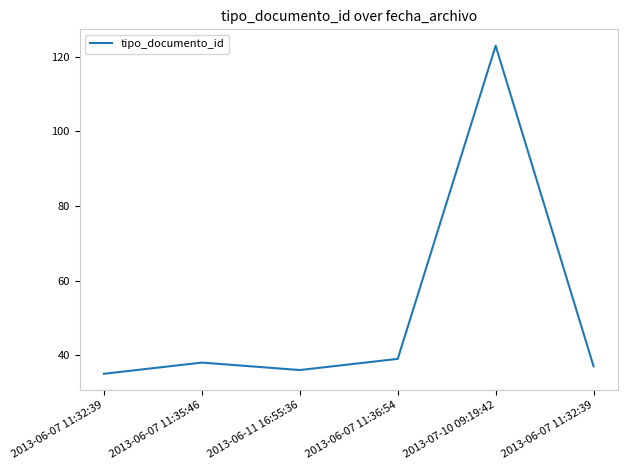

What is the label of the 6th point from the right?

2013-06-07 11:32:39